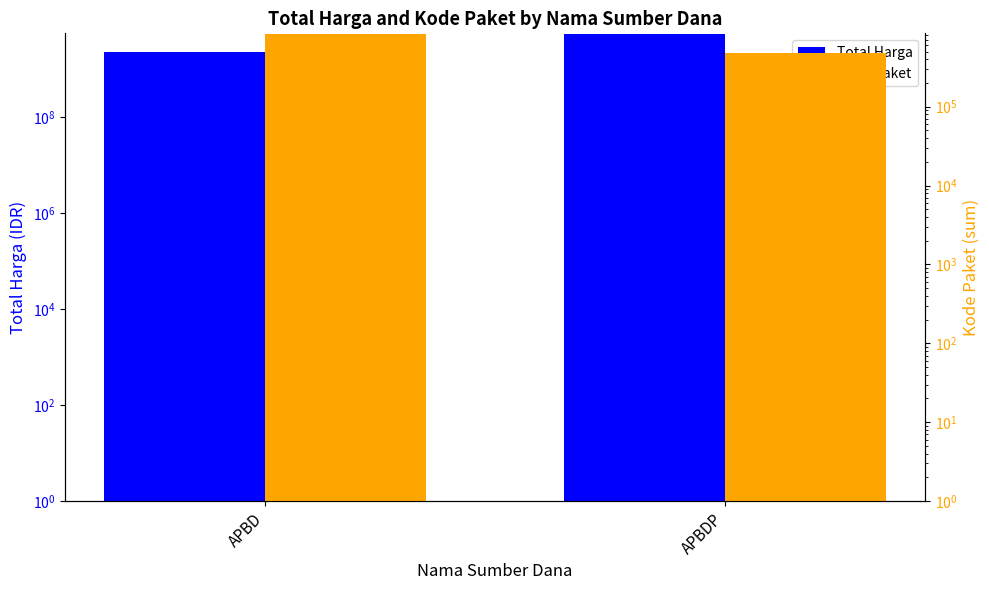

How many bars are there in each group?

2